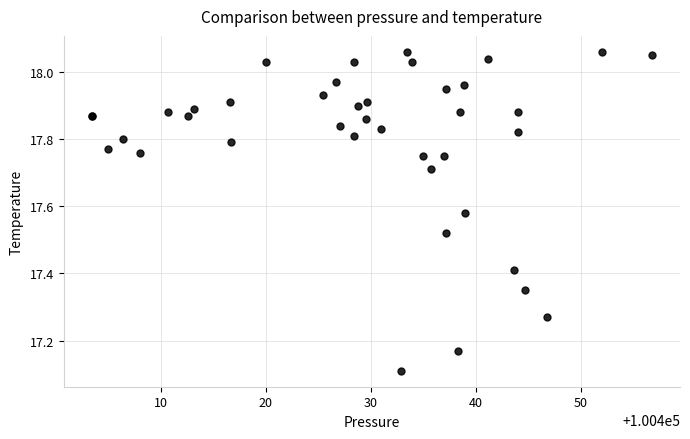

What Y value in the scatter plot is closest to 17?

17.1